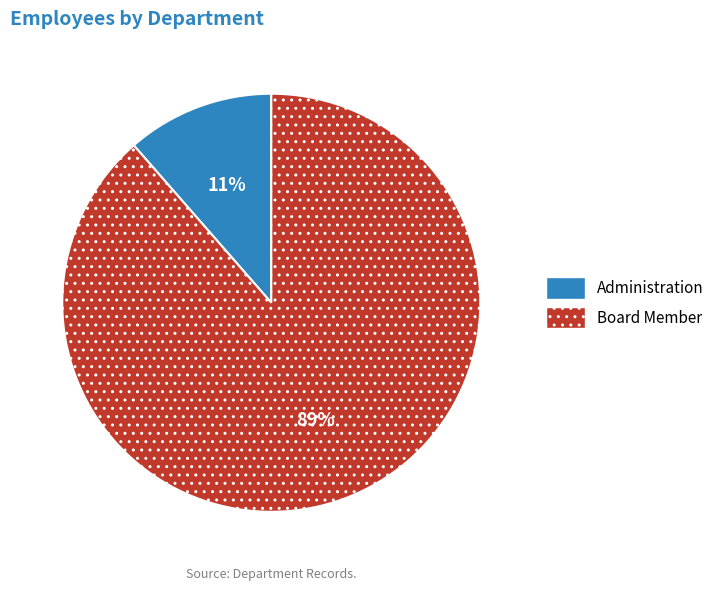

To the nearest percent, what portion does Board Member represent?

89%